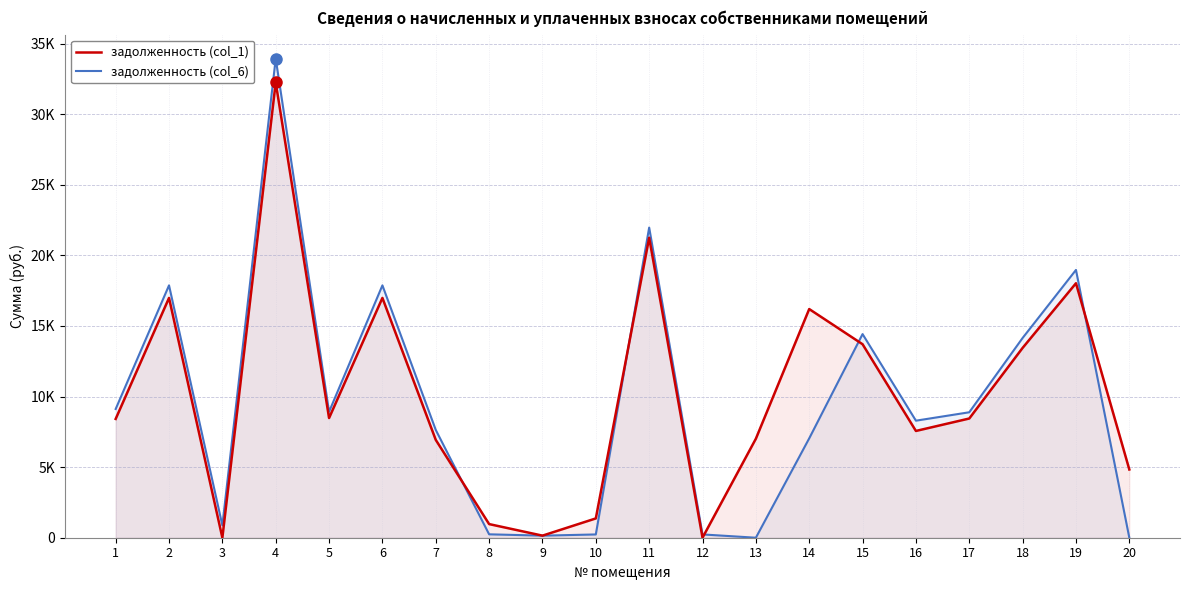

Does the chart have visible grid lines?

Yes